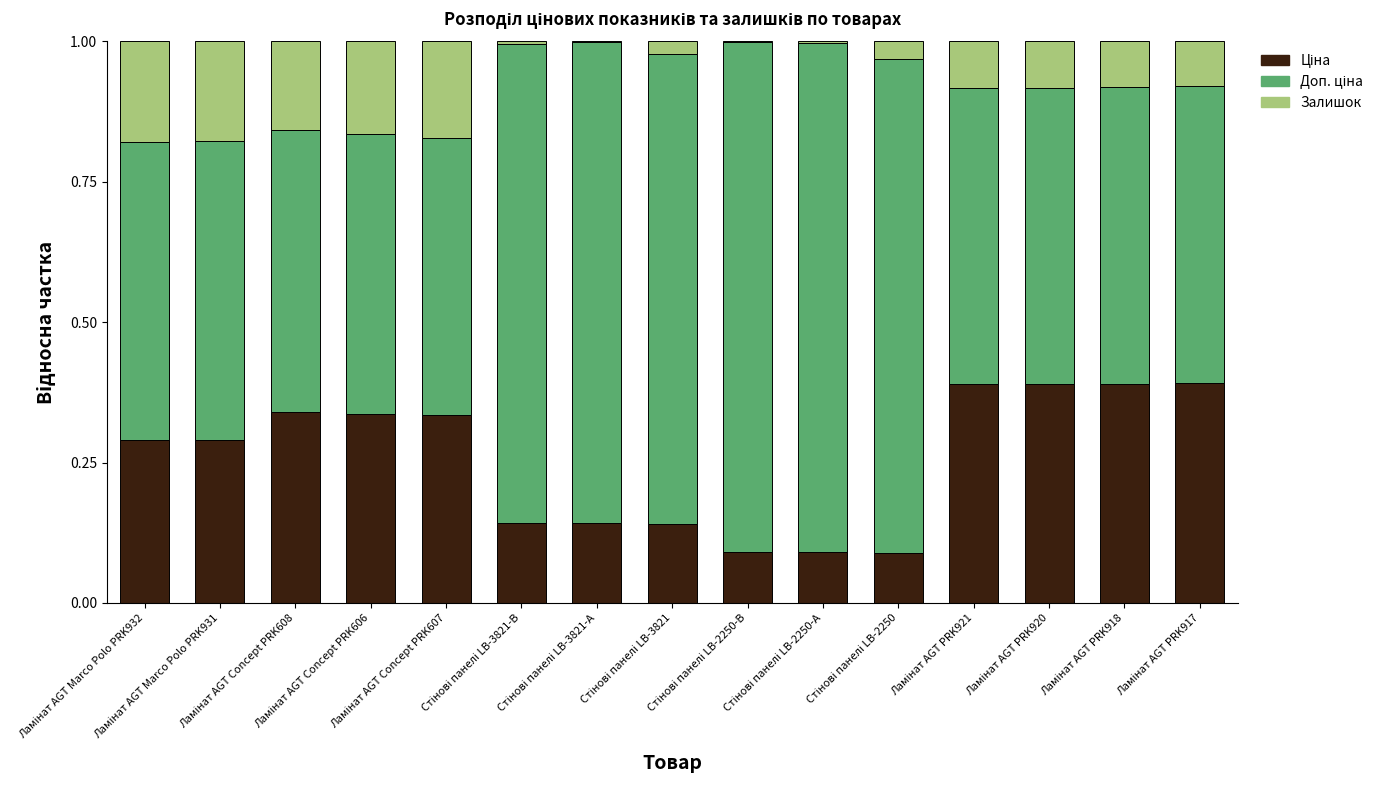

How many series are shown in this chart?

3